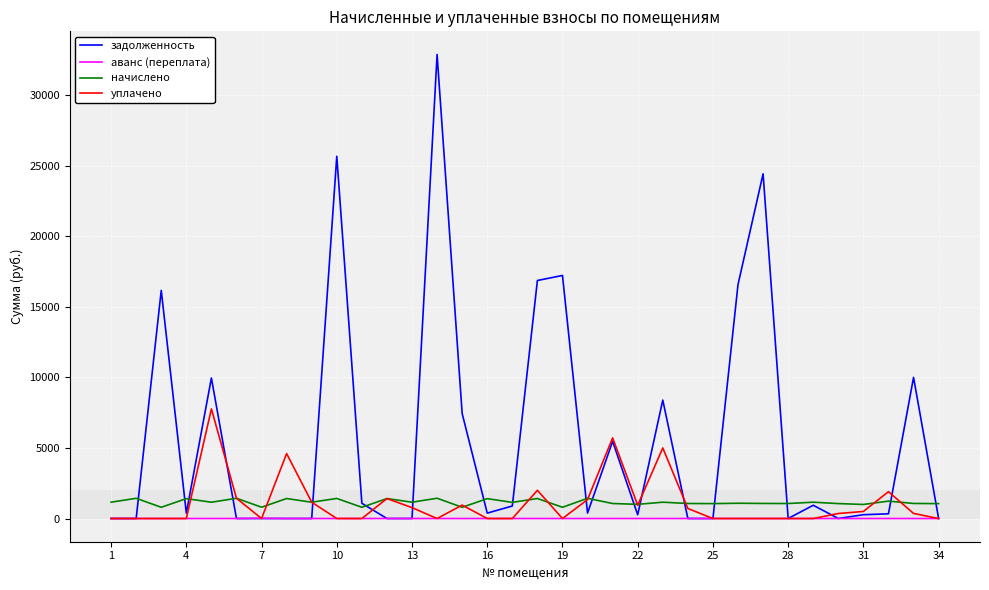

Which series ends up on top after the final intersection of уплачено and начислено?

начислено